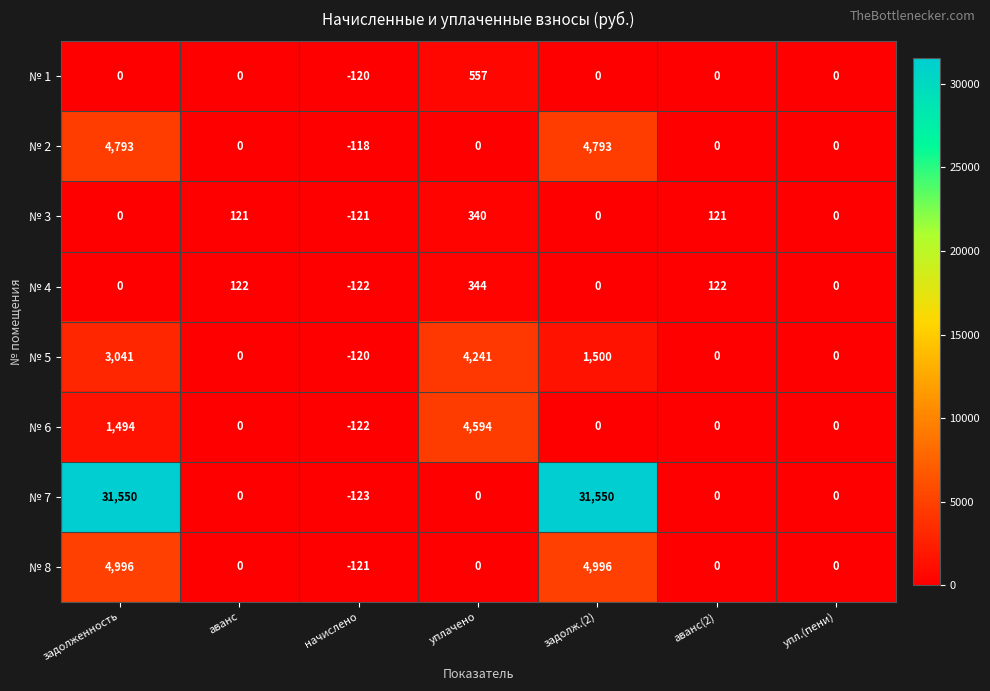

What is the spread (max minus min) of values at начислено?

5